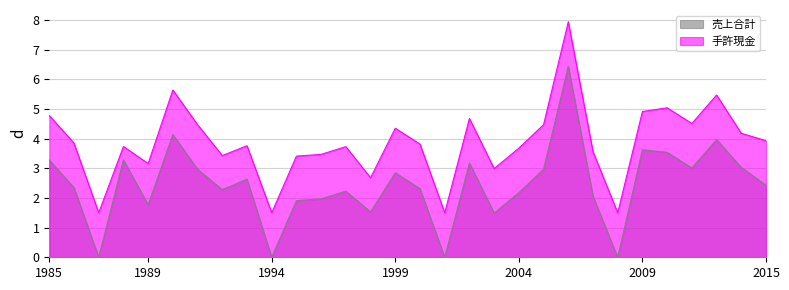

Which label corresponds to the smallest value in the chart?

3